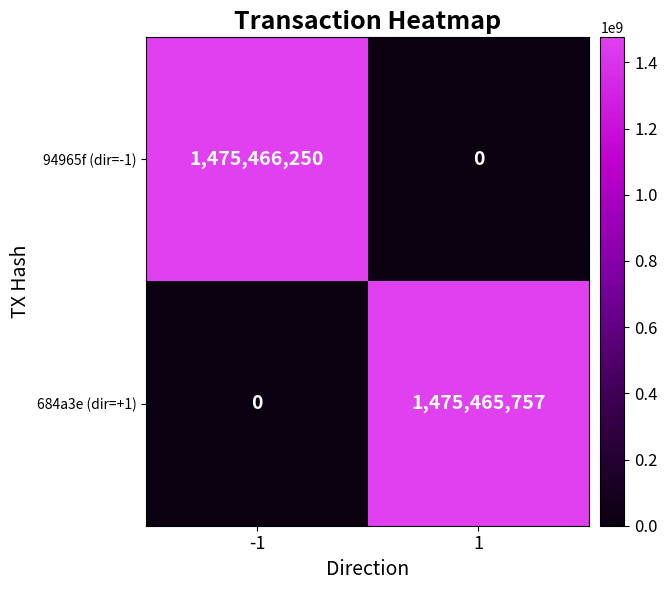

What is the approximate value of 684a3e (dir=+1) at 1, to the nearest 50?

1475465750